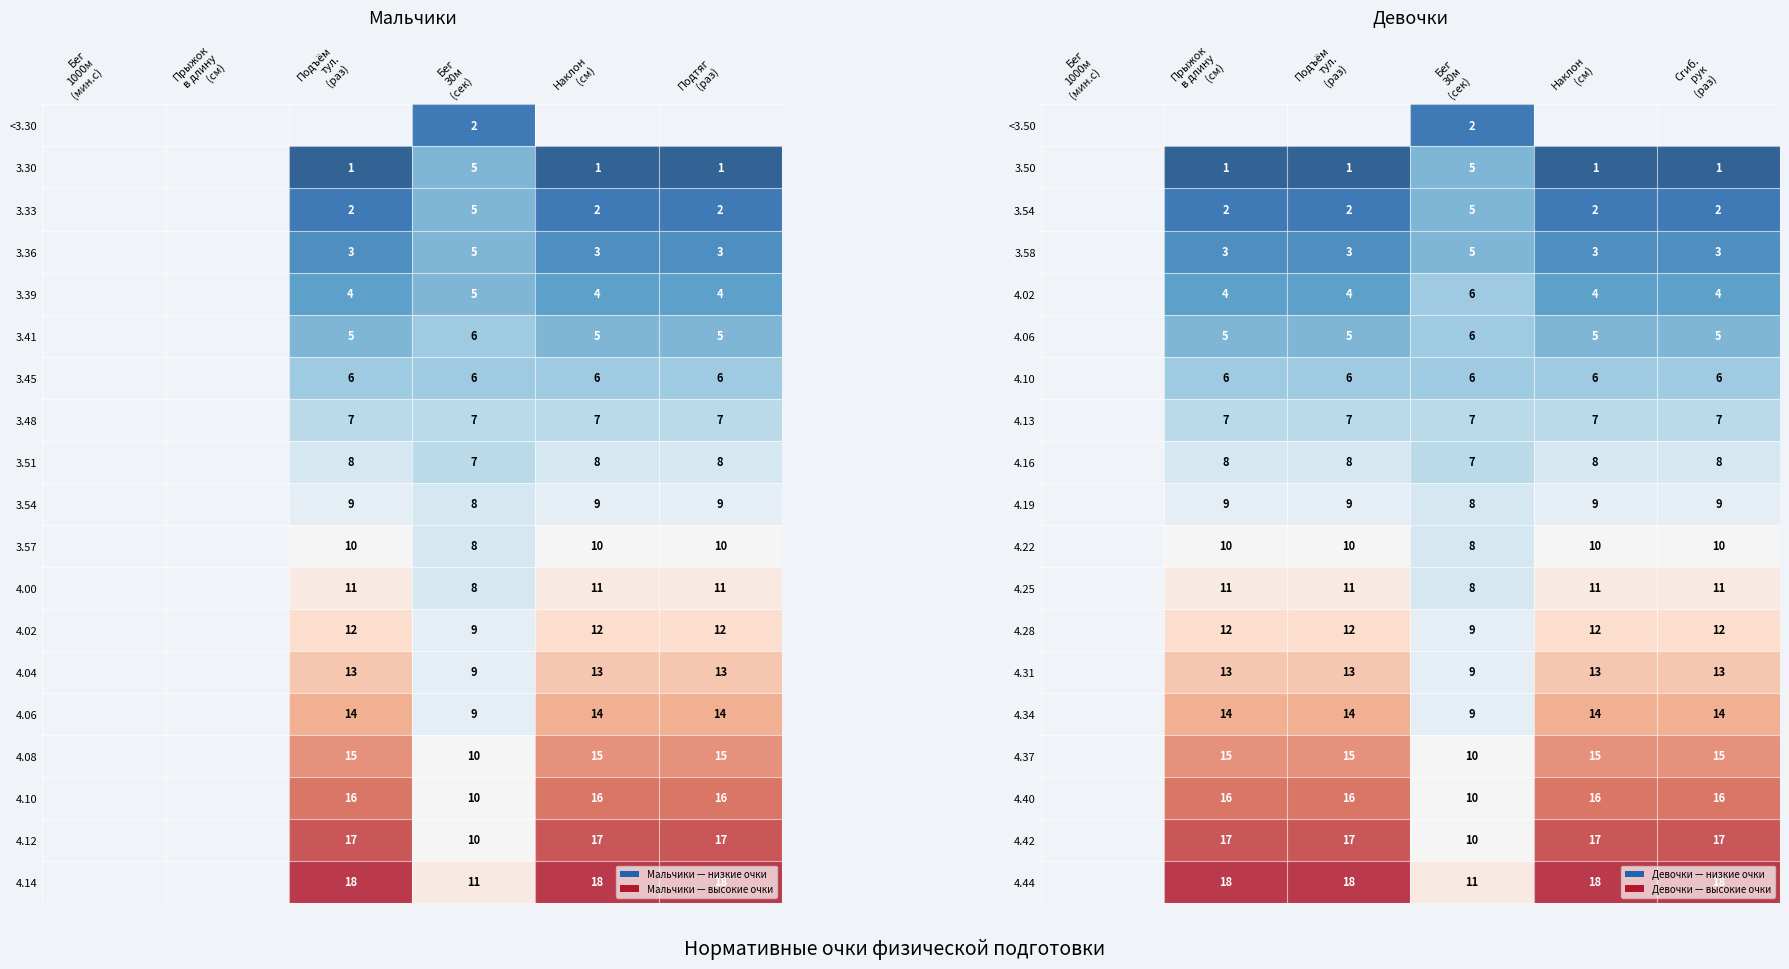

At which label does 6 reach its peak?

14